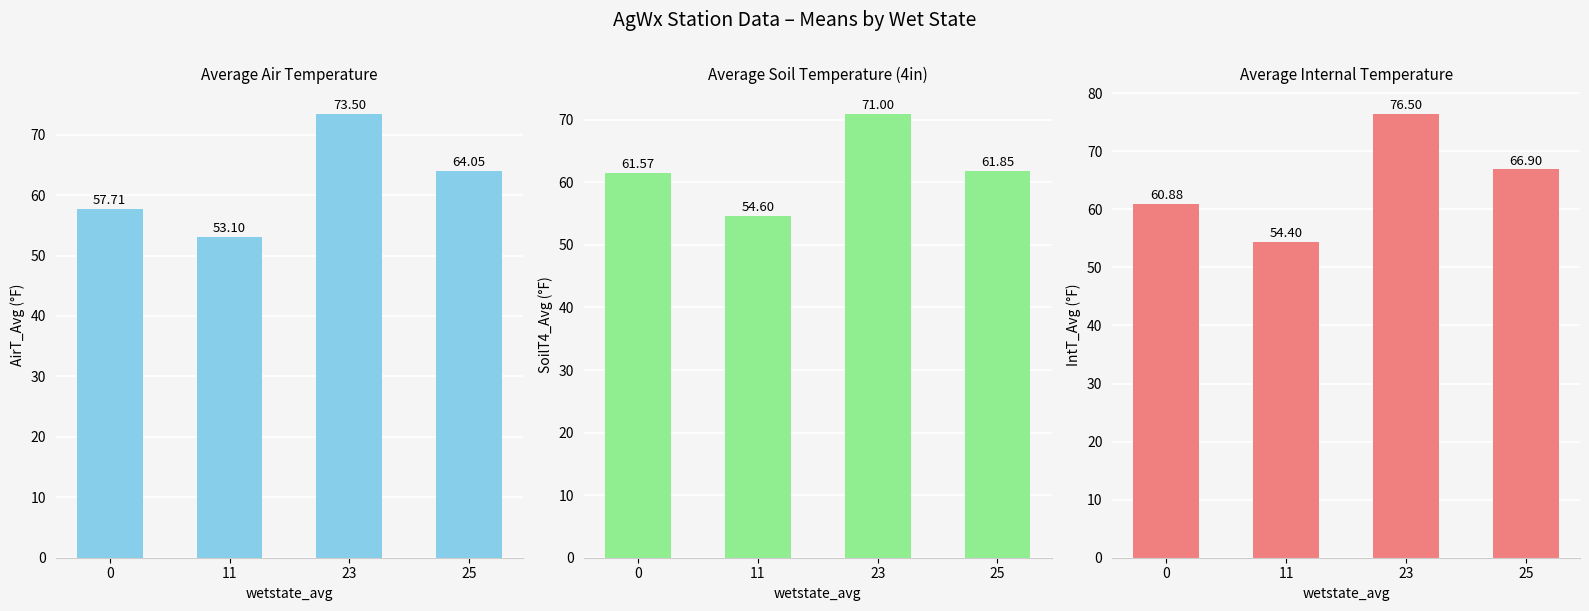

What is the greatest value displayed?

76.5